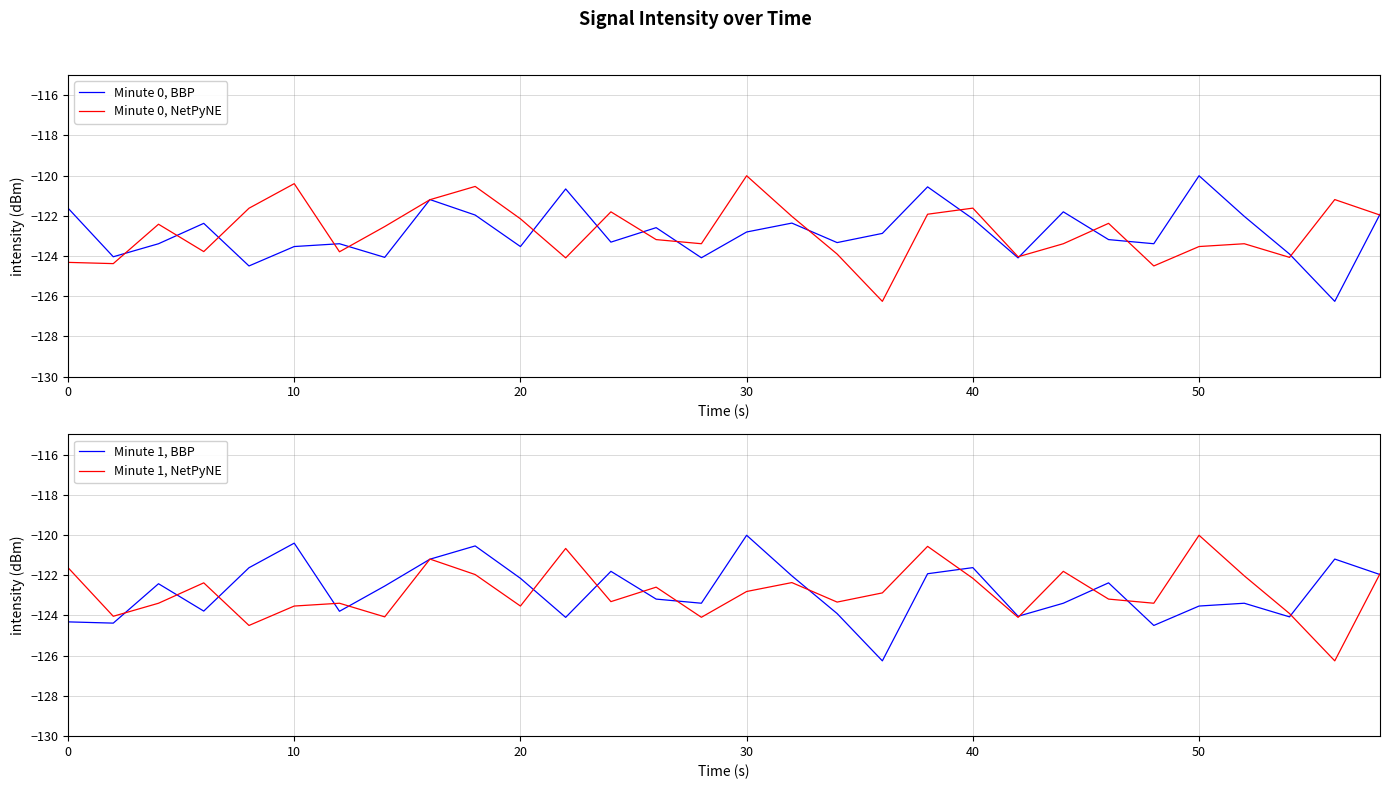

What is the average value of the Minute 0, NetPyNE series?

-122.8